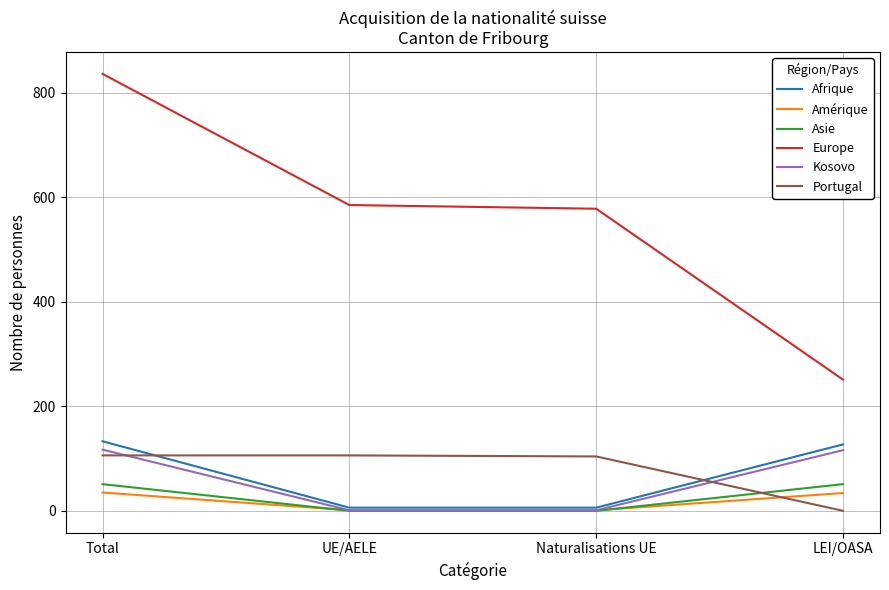

True or false: Afrique and Europe cross at least once.

False